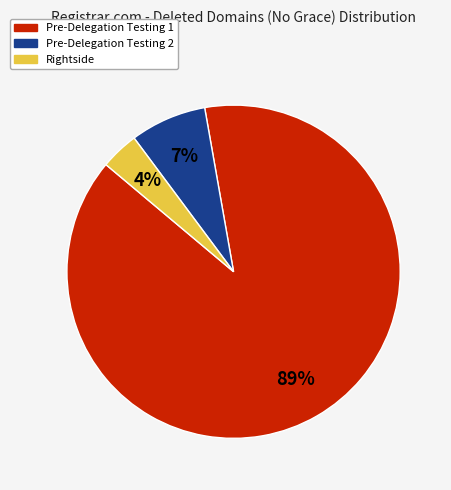

Count the number of slices in the pie.

3